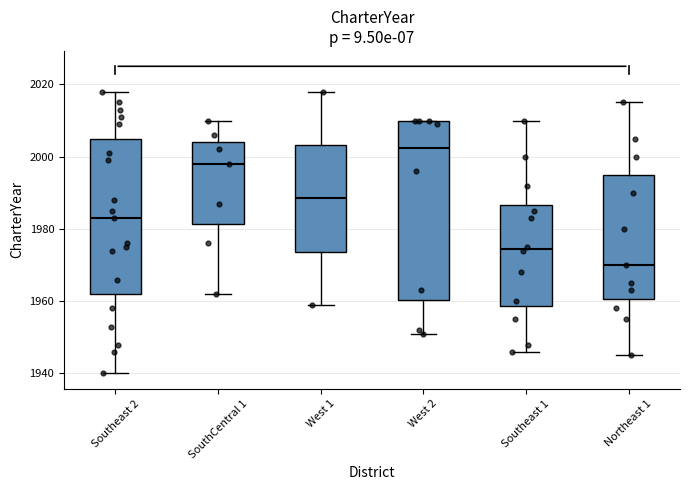

Which box has the highest median line?

West 2